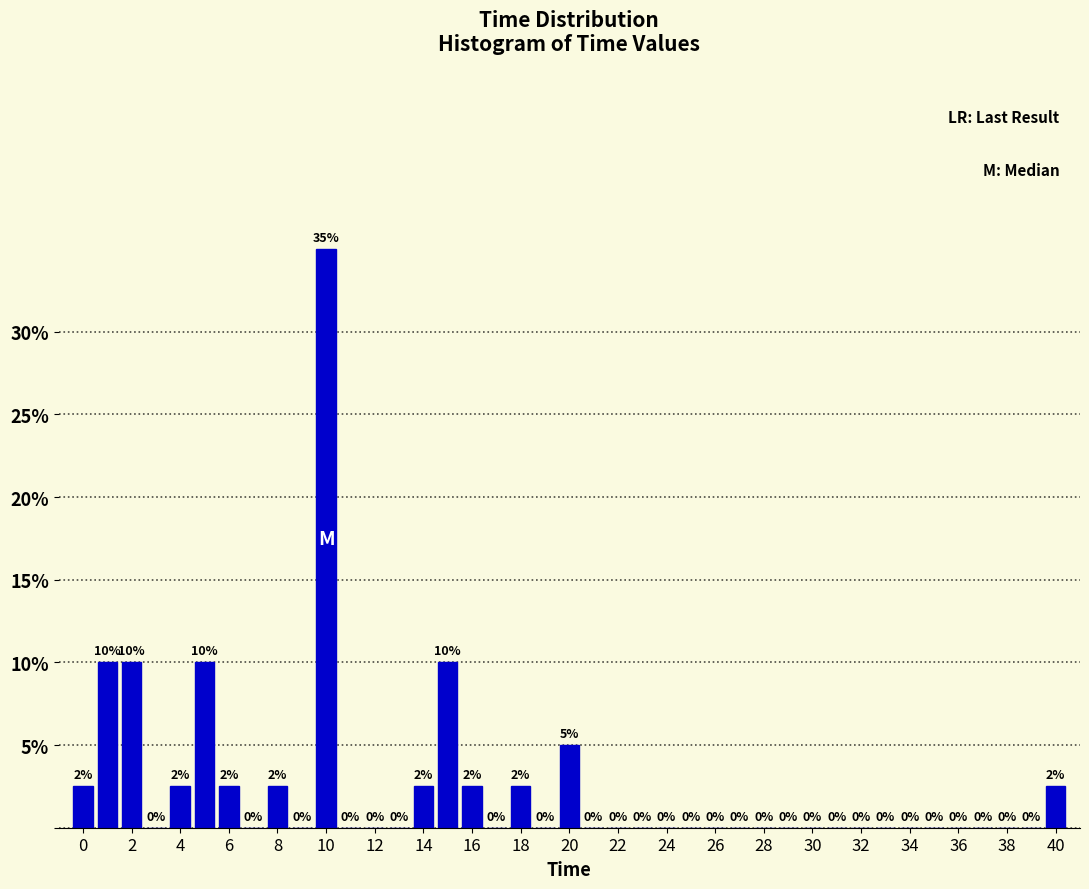

Over which range of the x-axis is the bar tallest?

9.5 to 10.5